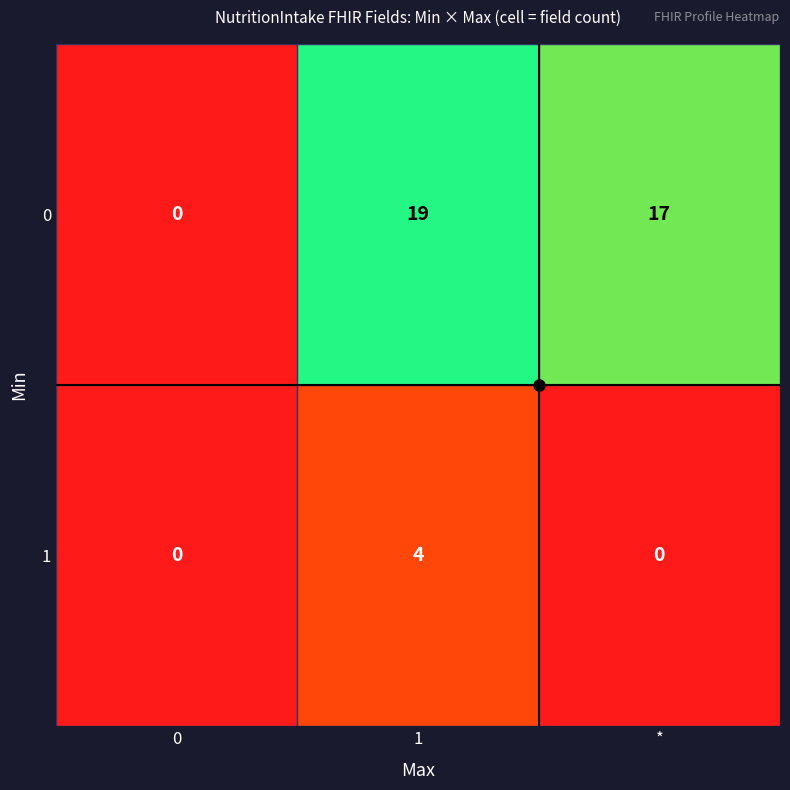

List the series in order of their peak value, highest first.

0, 1